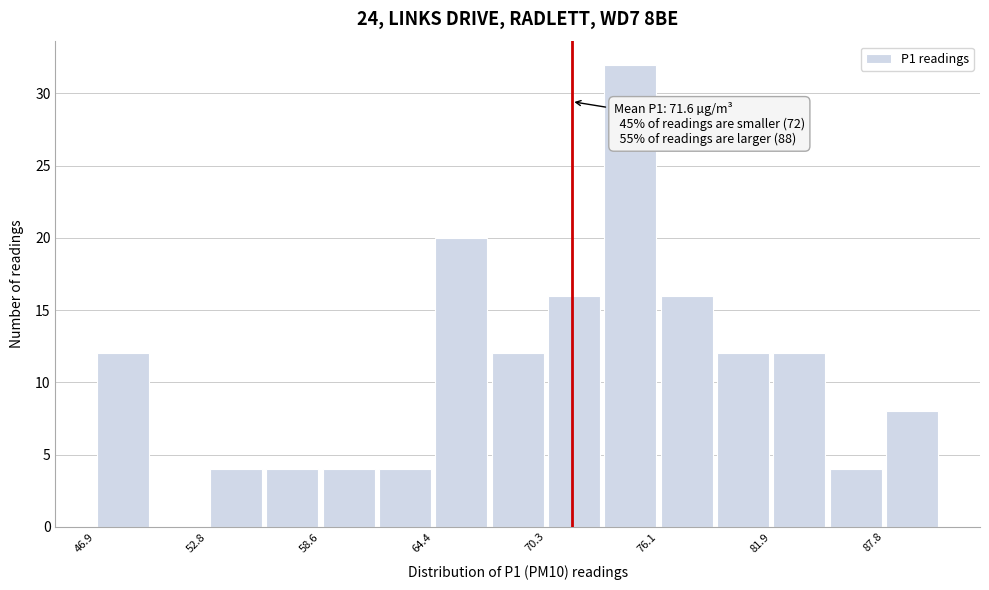

Around what value on the x-axis is the tallest bar? Give the approximate position of its centre, as read against the axis.

75